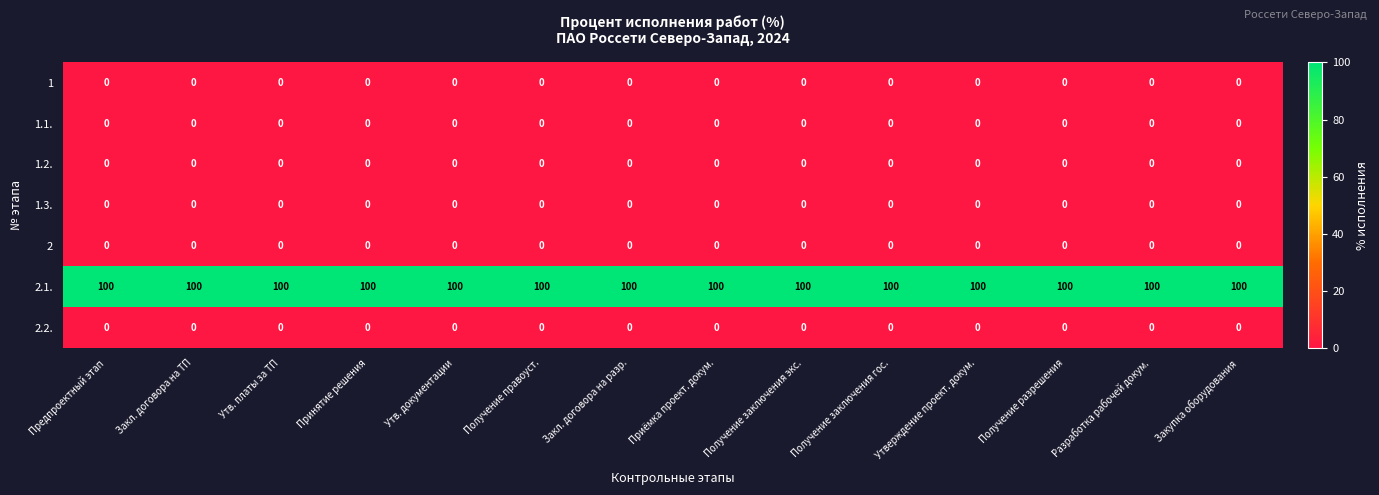

What is the sum of all 2.1. values?

1400